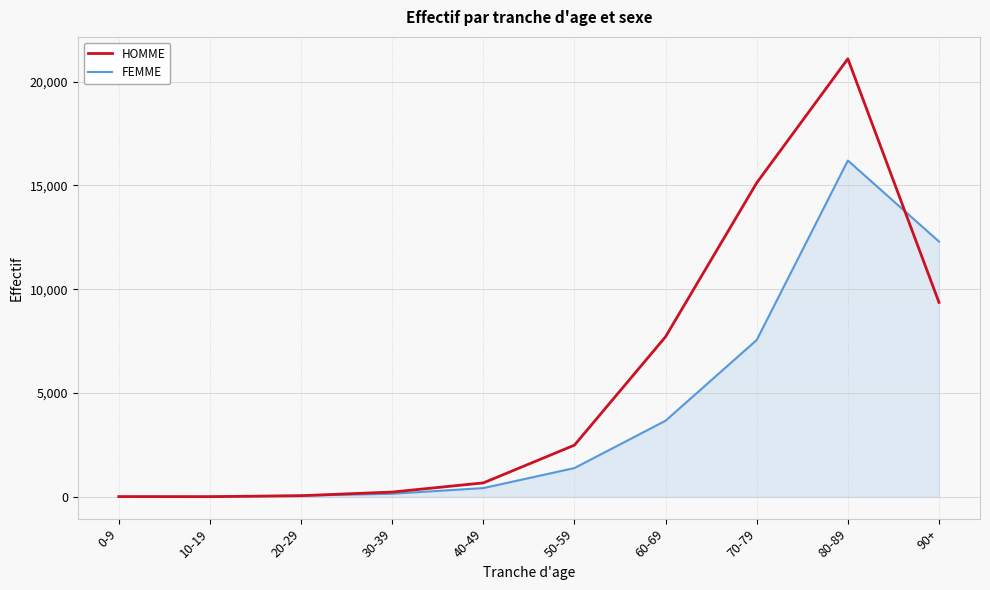

Which series changed the most between 0-9 and 70-79?

HOMME